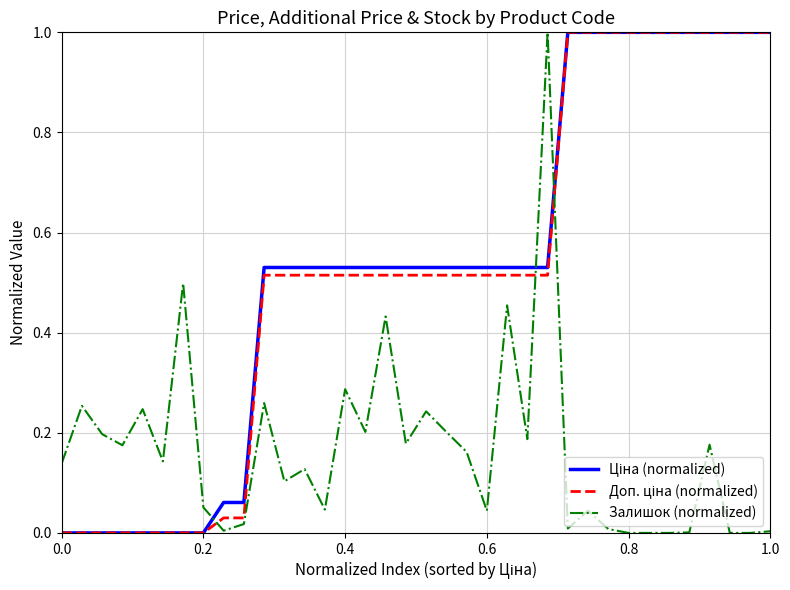

What is the greatest value displayed?

1.0